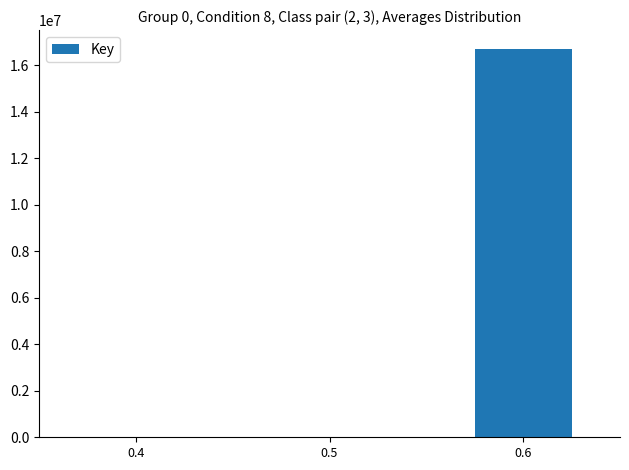

What is the sum of all values?

16696110